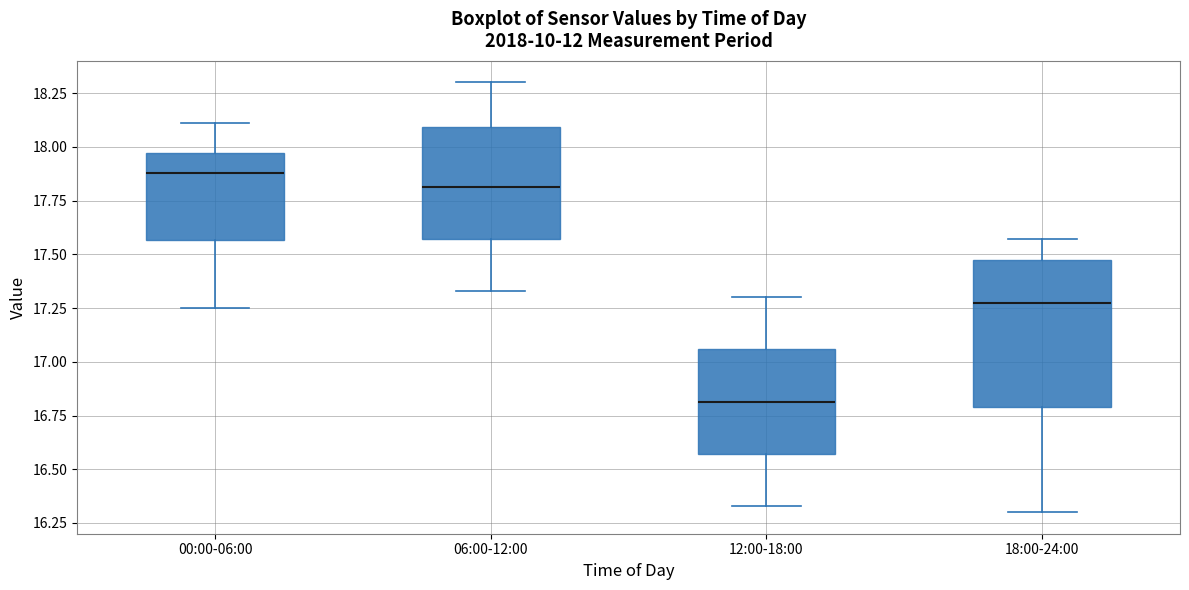

Comparing the boxes themselves (not the whiskers), which one is the tallest?

18:00-24:00